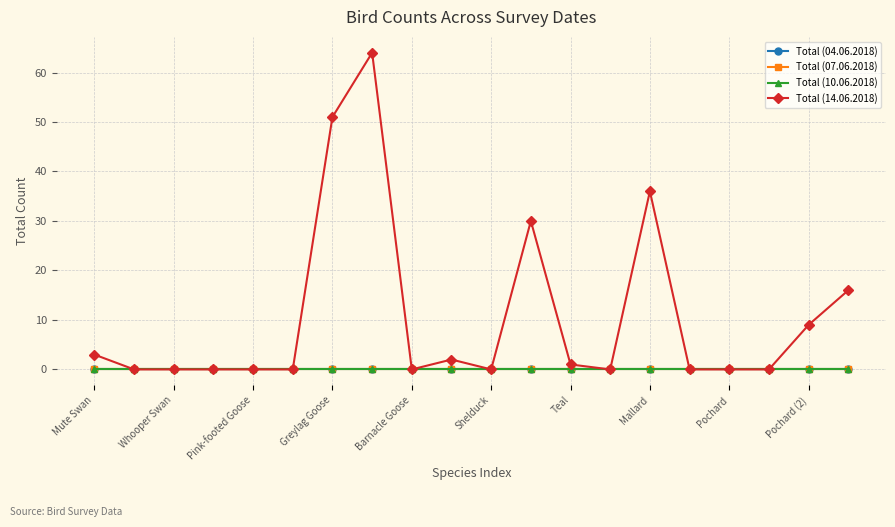

True or false: Total (07.06.2018) and Total (14.06.2018) cross at least once.

False